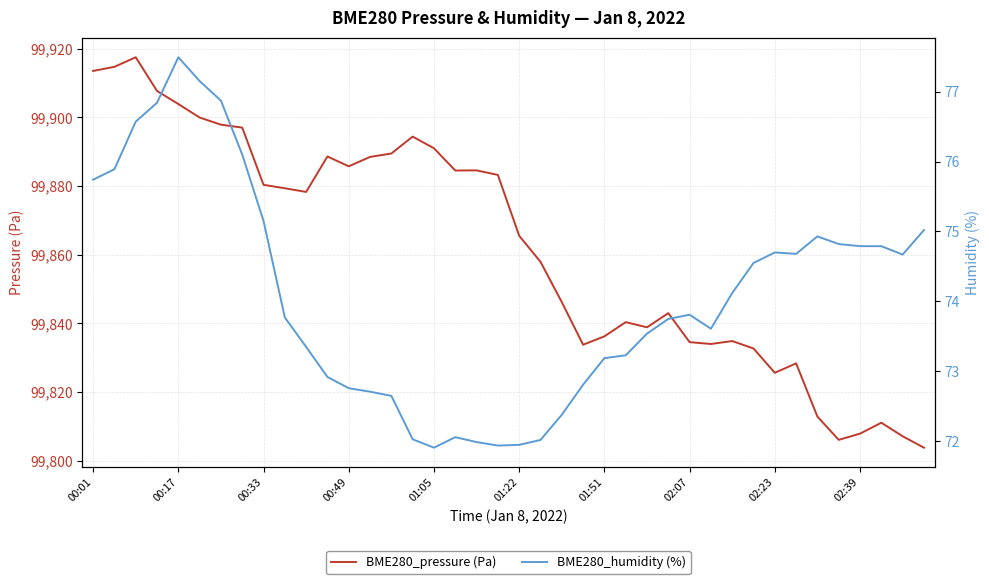

True or false: BME280_pressure (Pa) has a value of 99825.6 at 02:23.

True